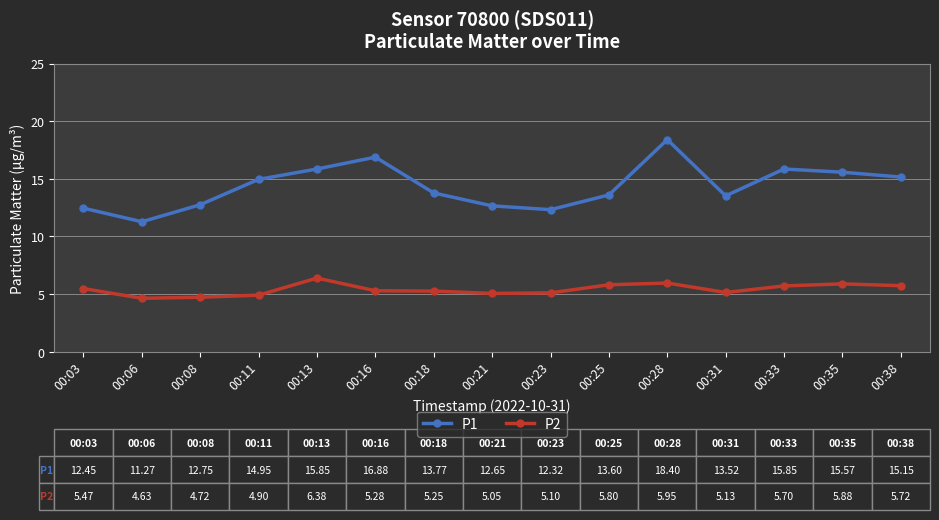

Between 00:28 and 00:35, which series saw the biggest shift?

P1